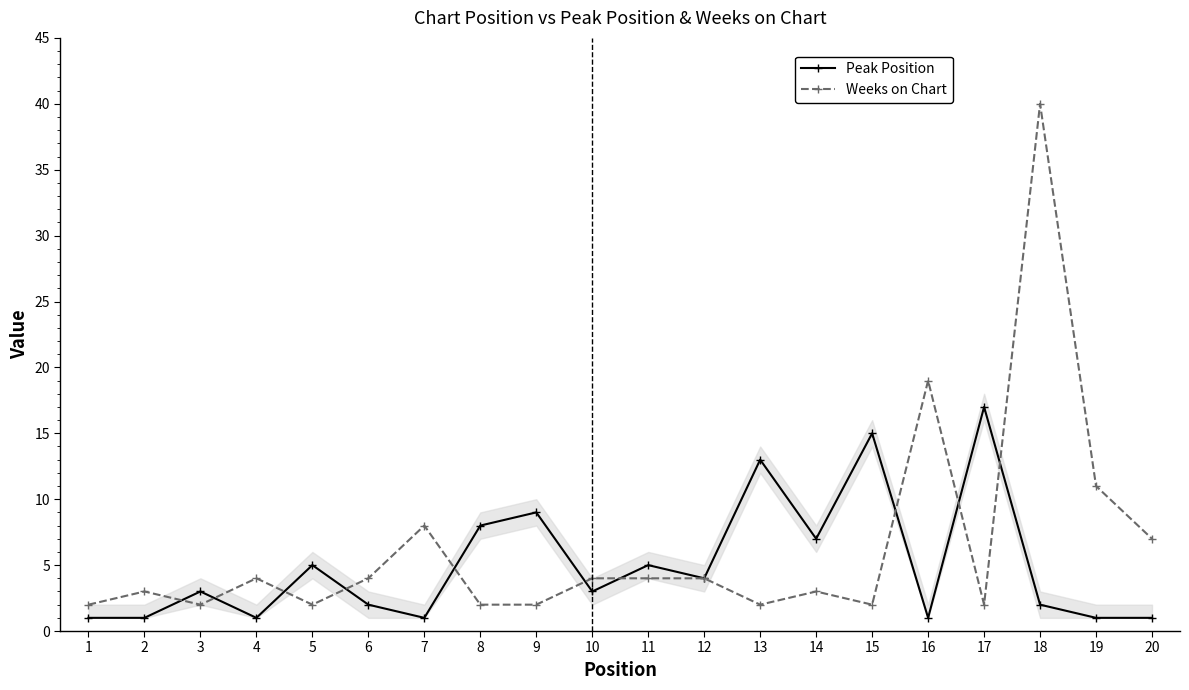

What is the value of the Peak Position point at the 15th from the left?

15